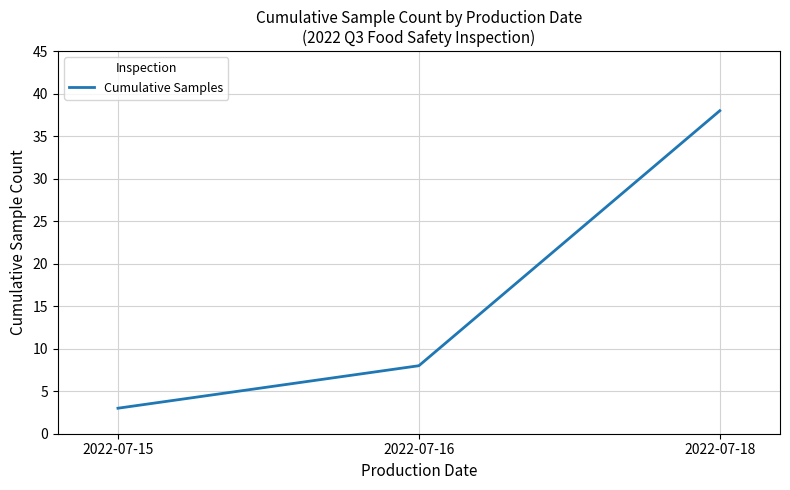

True or false: the data shows 3 at 2022-07-15.

True